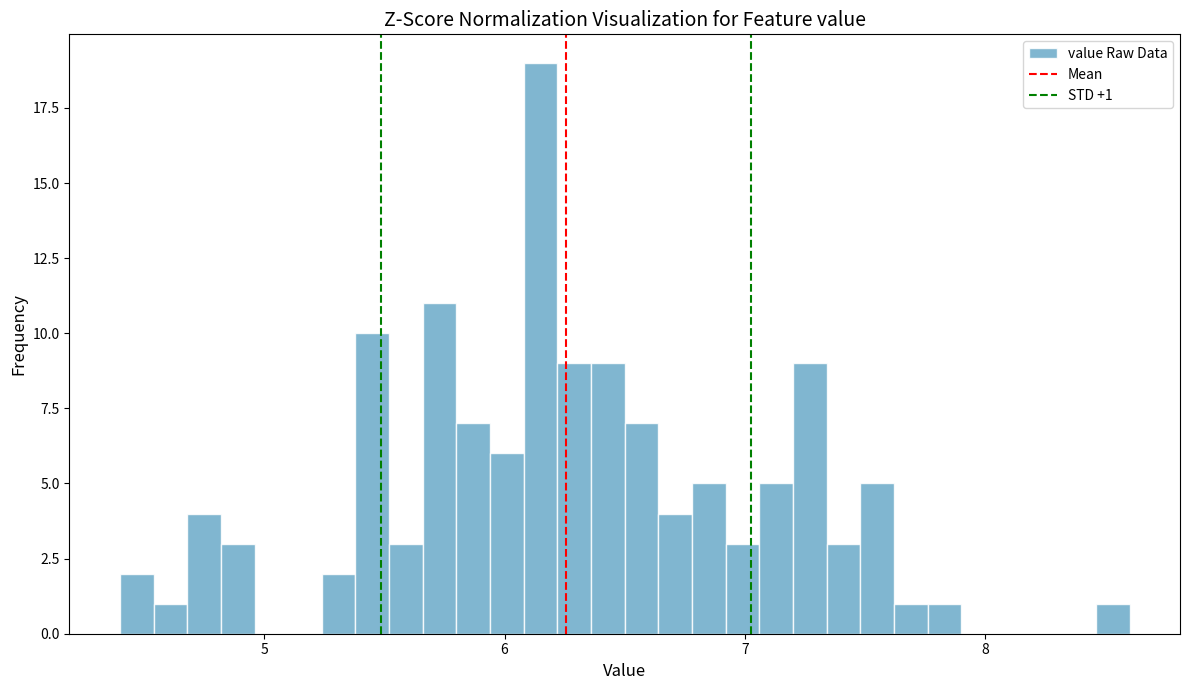

Around what value on the x-axis is the tallest bar? Give the approximate position of its centre, as read against the axis.

6.2